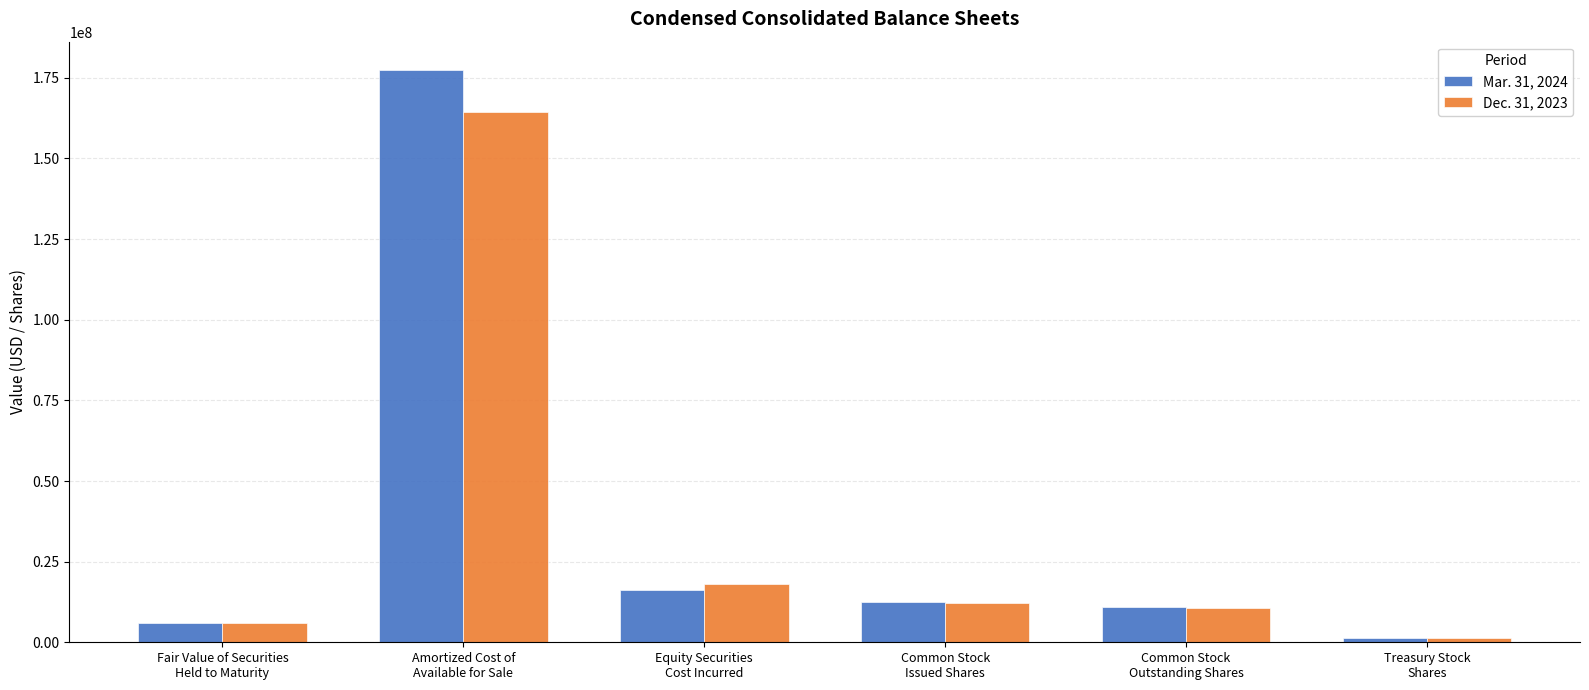

Does the chart contain stacked bars?

No